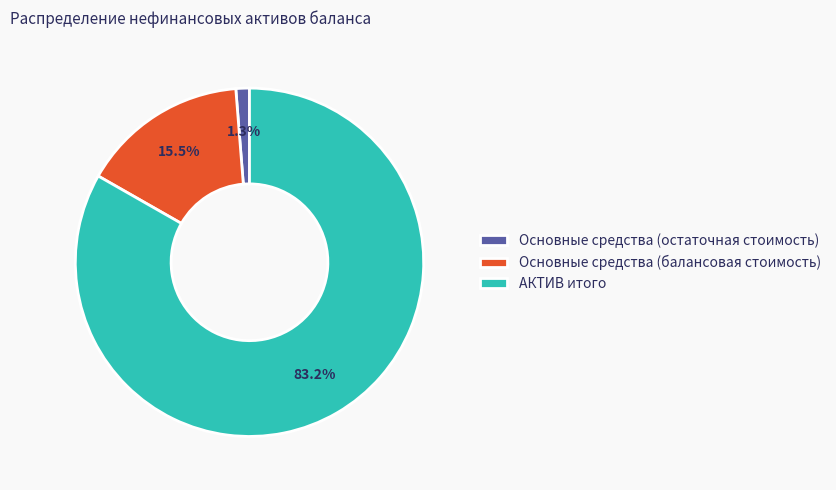

What percentage is the Основные средства (остаточная стоимость) slice, to the nearest percent?

1%